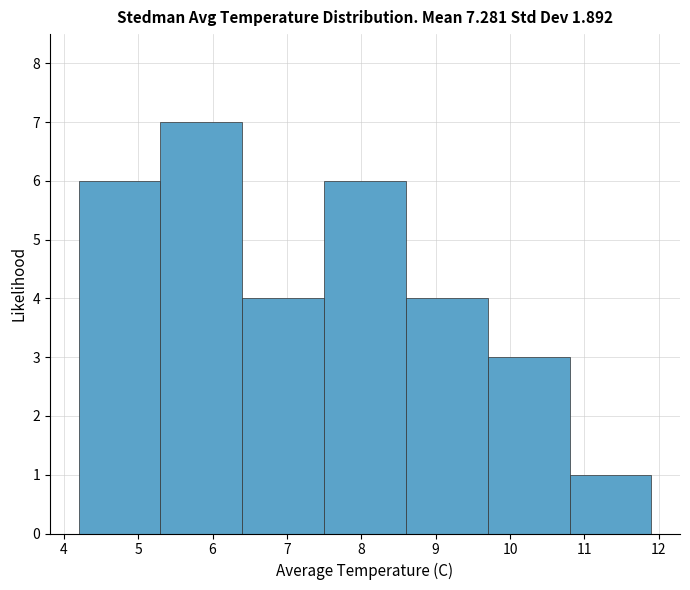

Reading left to right, list every bar in this chart as the range it spans on the x-axis followed by its height. The values are not printed on the chart, so give them approximately, as read against the axis.

4.2 to 5.3: 6
5.3 to 6.4: 7
6.4 to 7.5: 4
7.5 to 8.6: 6
8.6 to 9.7: 4
9.7 to 10.8: 3
10.8 to 11.9: 1